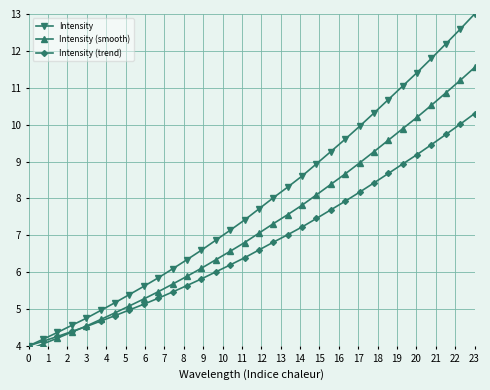

What is the lowest value of the Intensity (trend) series?

4.0